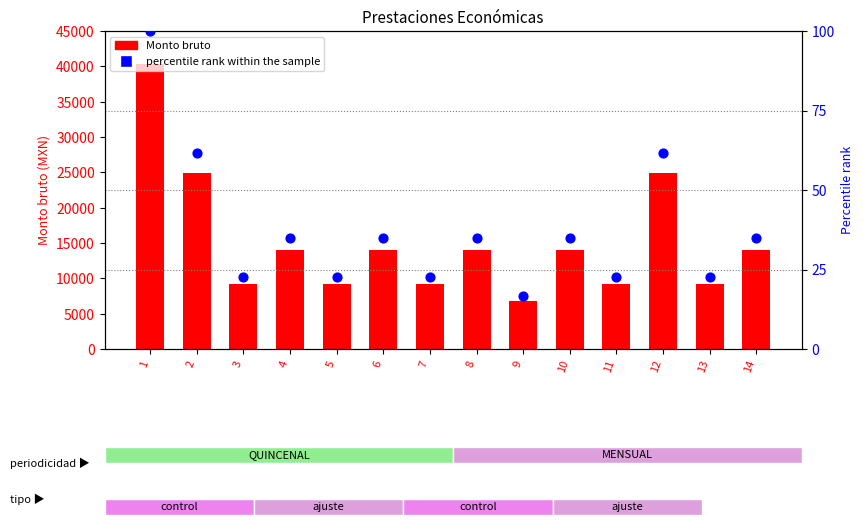

Which series has the largest total across all categories?

Monto bruto